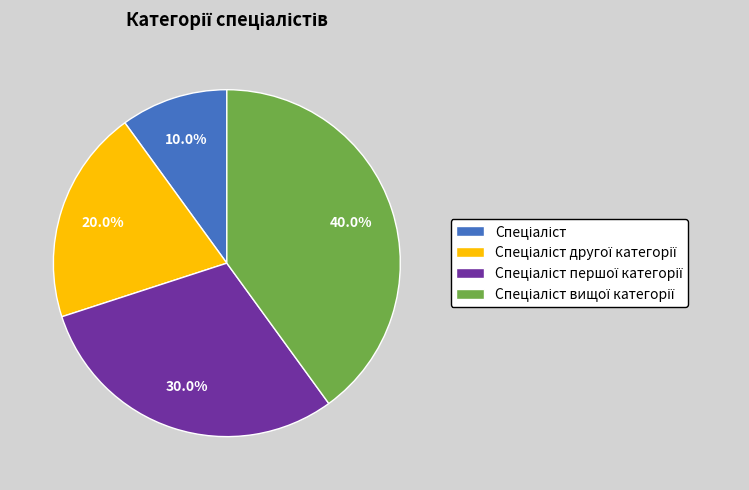

Count the number of slices in the pie.

4